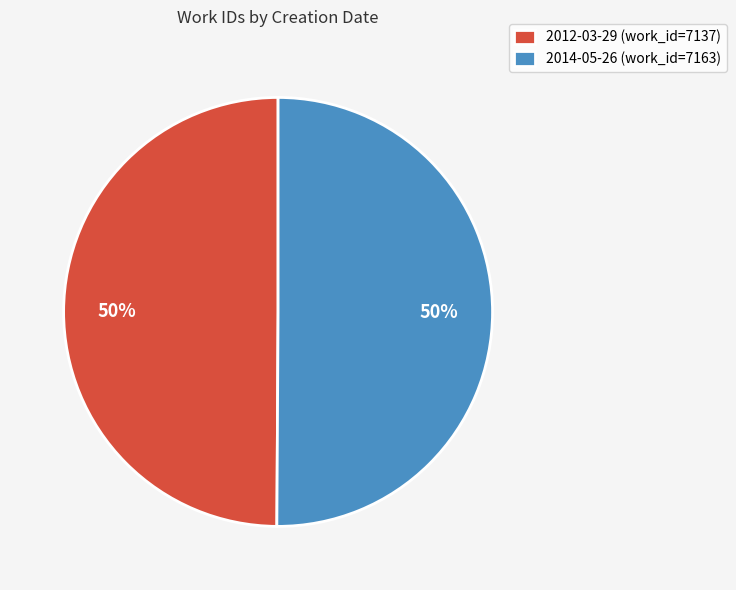

To the nearest percent, what portion does 2012-03-29 represent?

50%